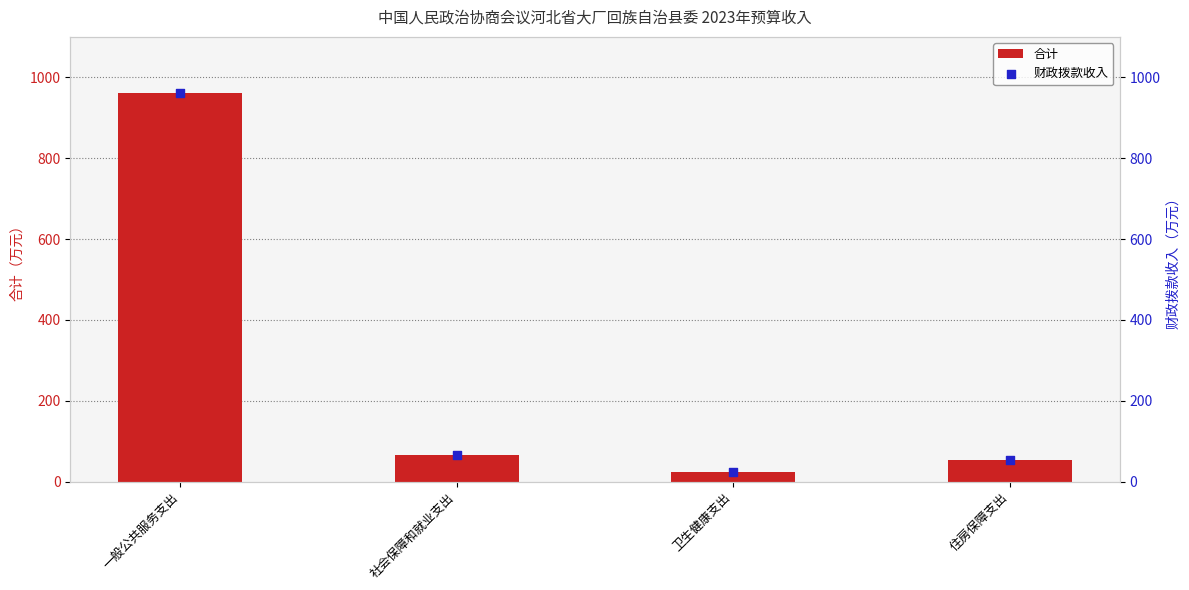

At which category is the sum across all series the highest?

一般公共服务支出